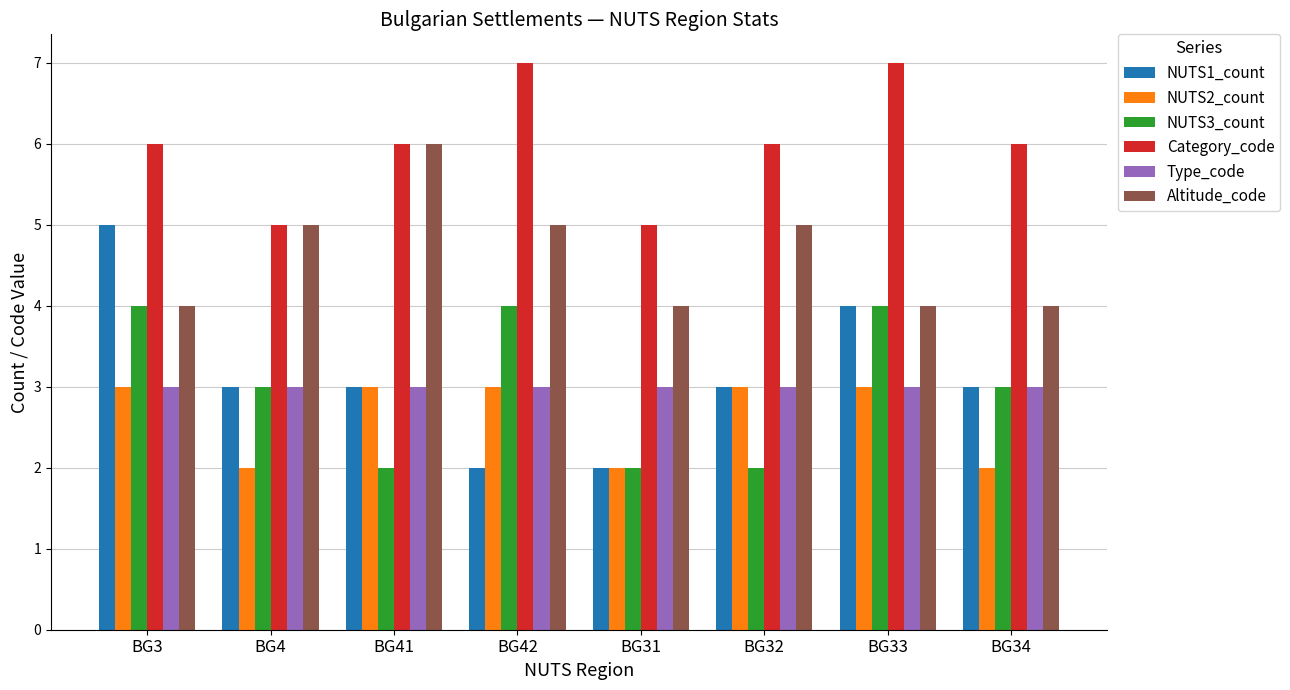

Reading left to right, extract all data points from this chart.

NUTS1_count: 5	3	3	2	2	3	4	3
NUTS2_count: 3	2	3	3	2	3	3	2
NUTS3_count: 4	3	2	4	2	2	4	3
Category_code: 6	5	6	7	5	6	7	6
Type_code: 3	3	3	3	3	3	3	3
Altitude_code: 4	5	6	5	4	5	4	4